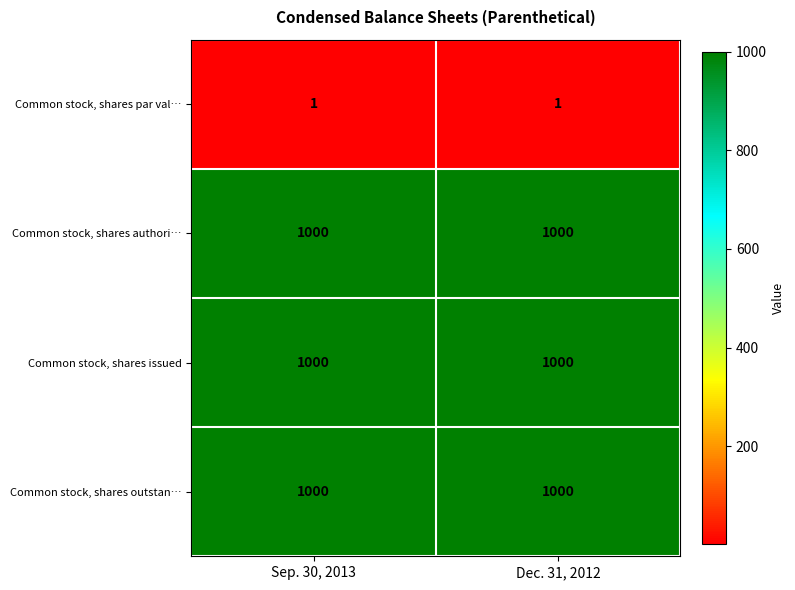

What is the average value of the Common stock, shares issued series?

1000